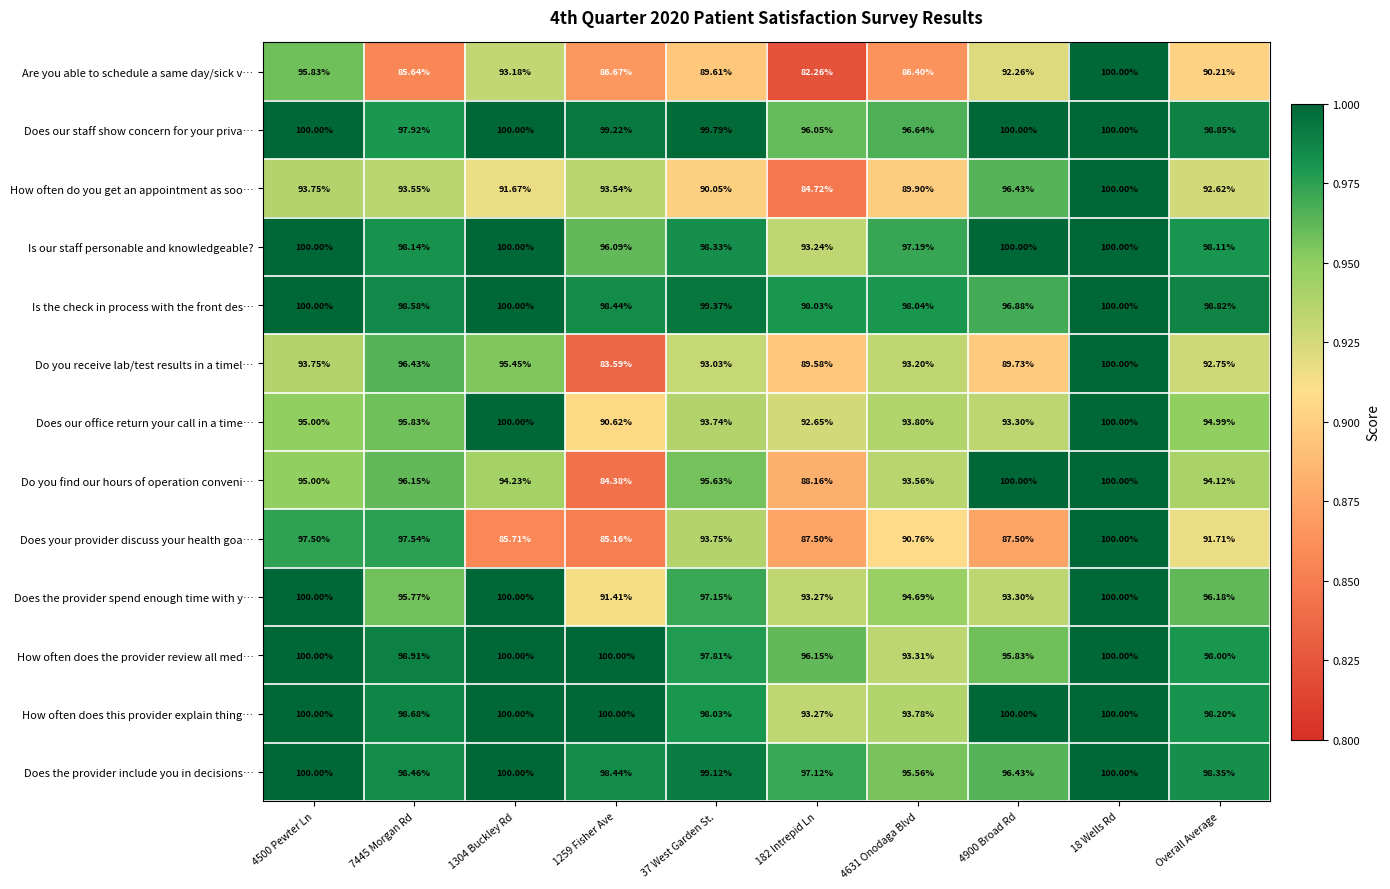

What is the smallest value displayed?

82.3